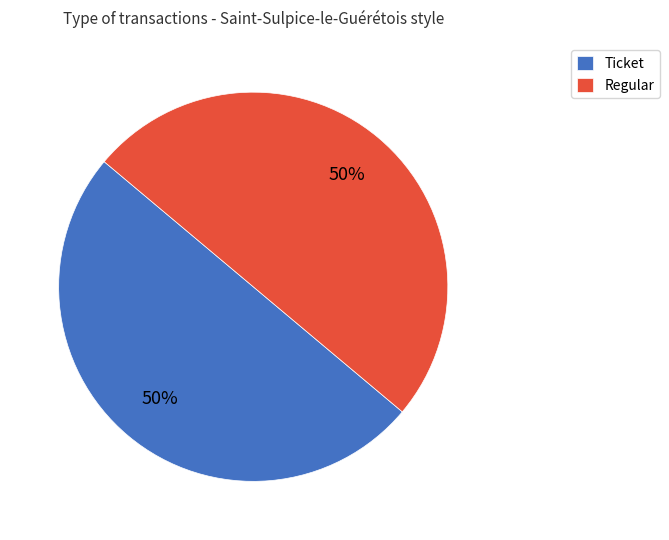

Is it true that Ticket is 59% of the pie?

False